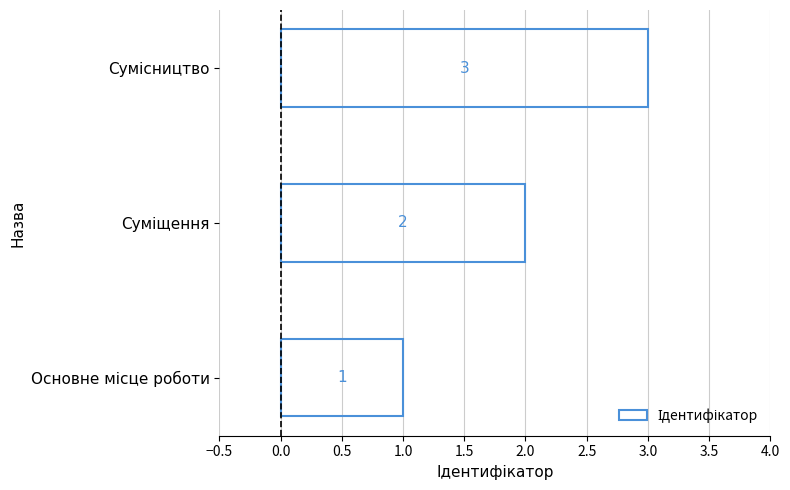

Count the values in the range 1 to 3.

3